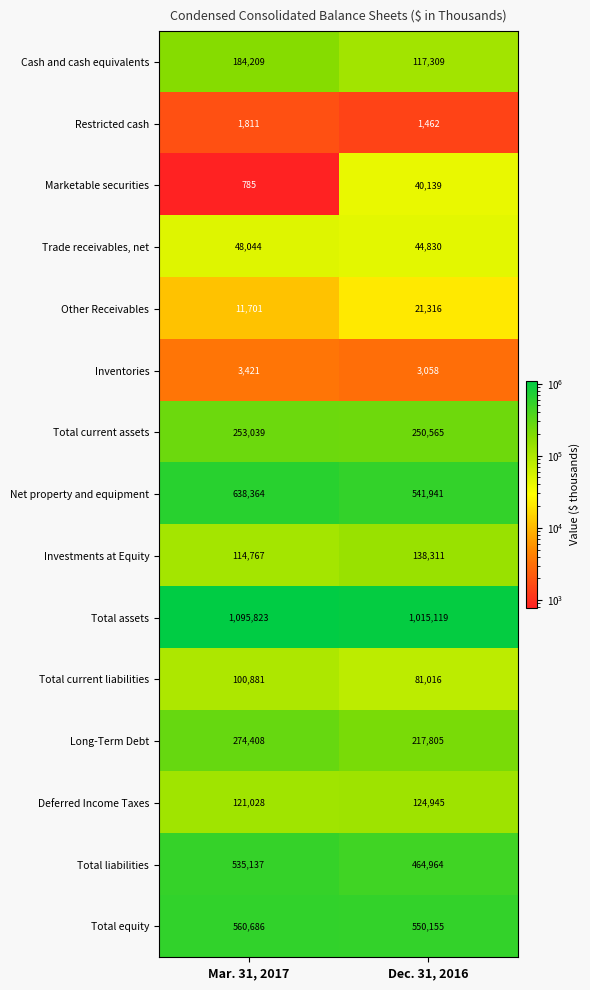

At how many categories does at least one series exceed 121798?

2